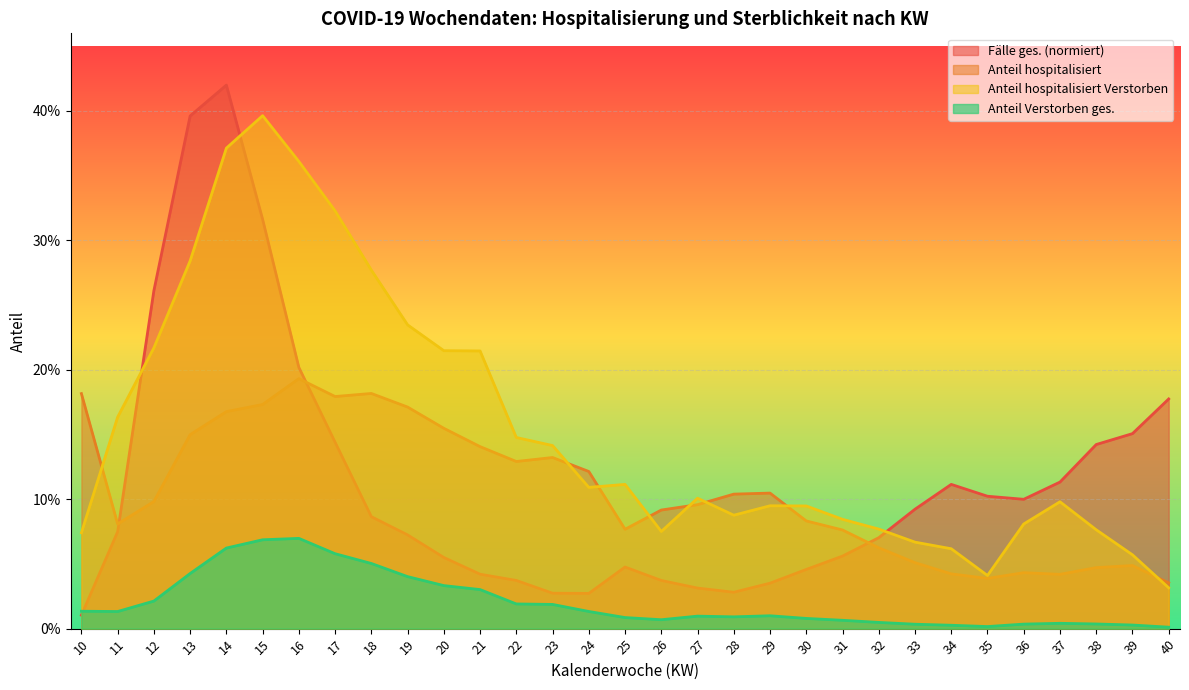

At which category is the sum across all series the highest?

14